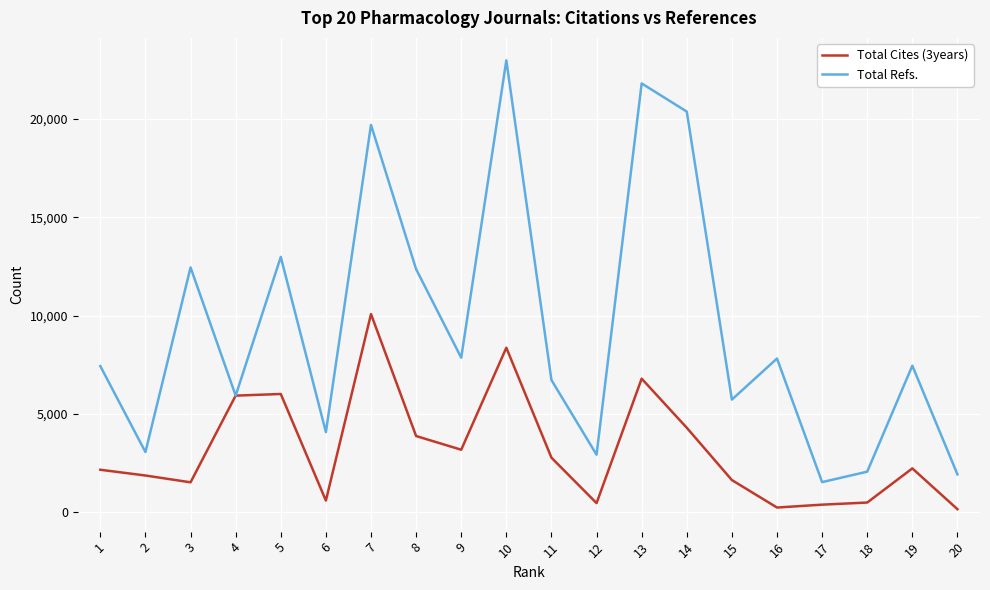

At 3, list the series in order from largest to smallest.

Total Refs., Total Cites (3years)